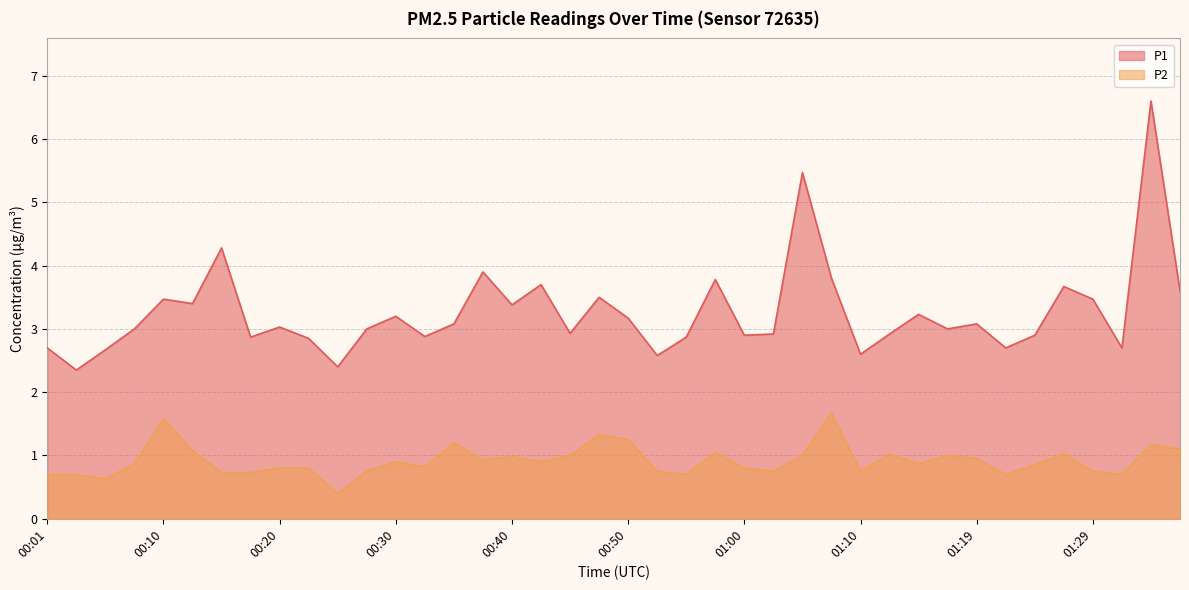

The P2 series shows 1.6 at 00:10. True or false?

True